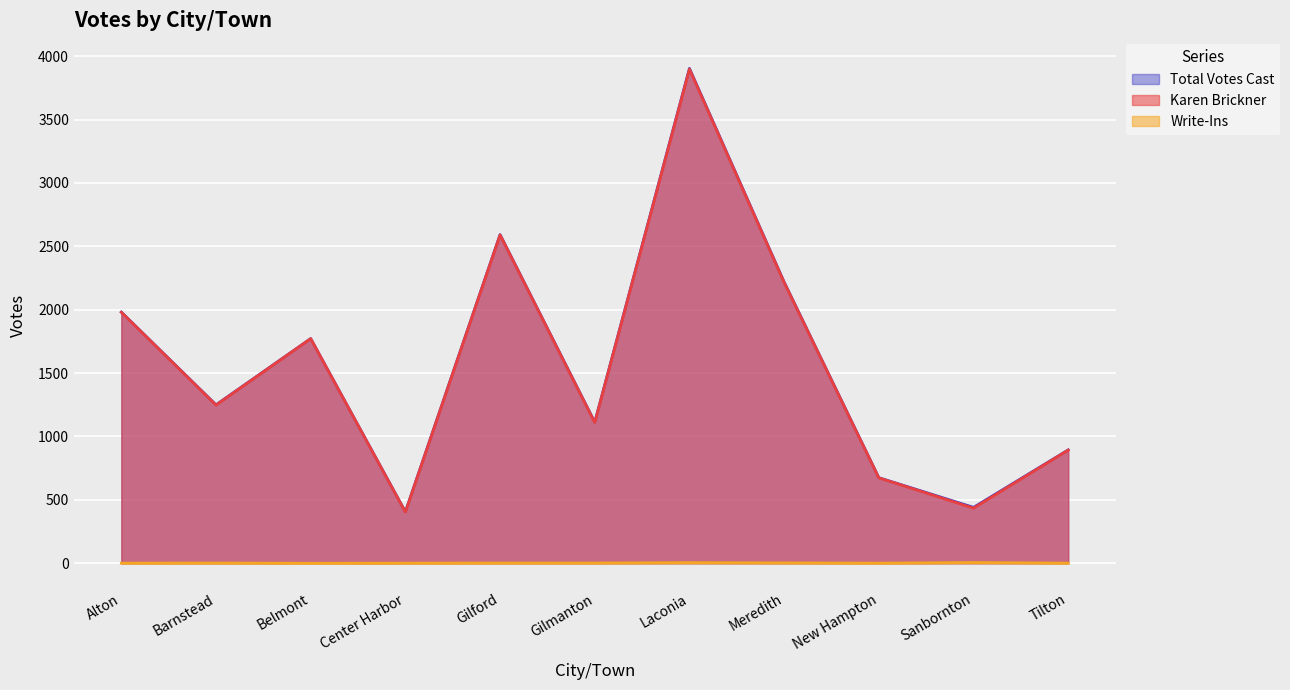

At which category is the sum across all series the highest?

Laconia